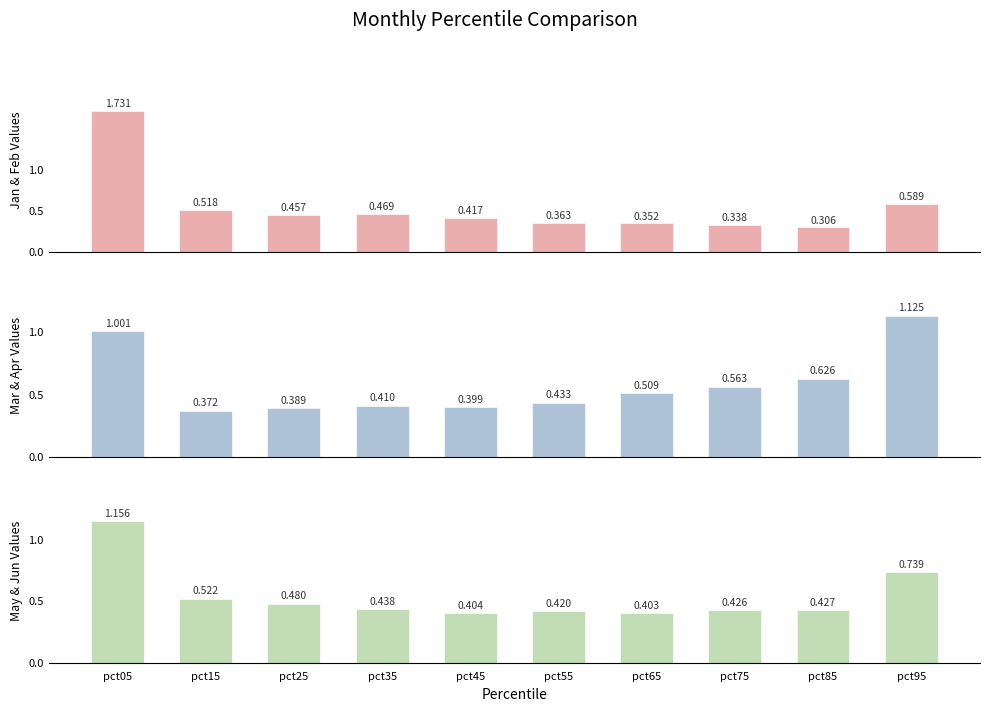

Reading left to right, what are all the values shown in this chart?

Jan & Feb Values: 1.7	0.5	0.5	0.5	0.4	0.4	0.4	0.3	0.3	0.6
Mar & Apr Values: 1.0	0.4	0.4	0.4	0.4	0.4	0.5	0.6	0.6	1.1
May & Jun Values: 1.2	0.5	0.5	0.4	0.4	0.4	0.4	0.4	0.4	0.7